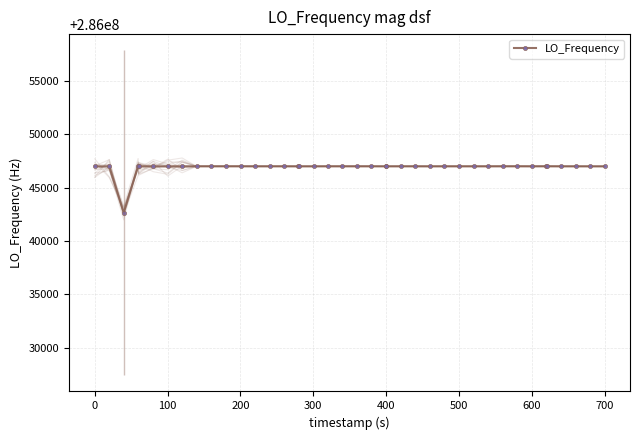

What is the smallest value displayed?

286042648.1